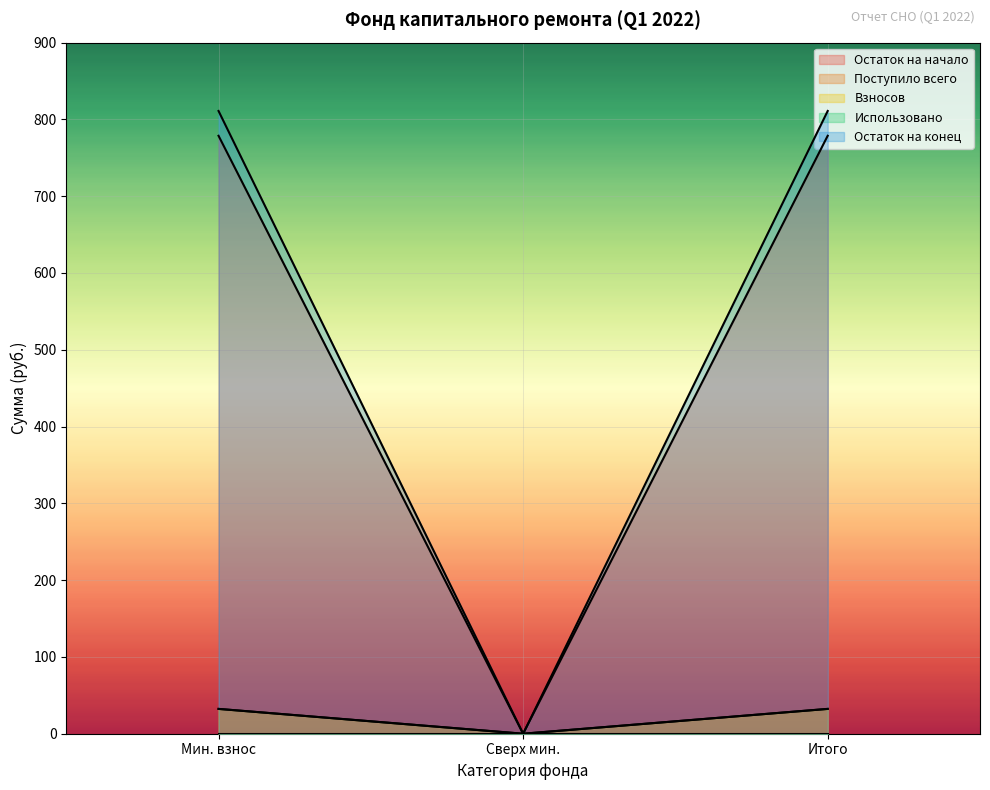

What is the greatest value displayed?

811.0